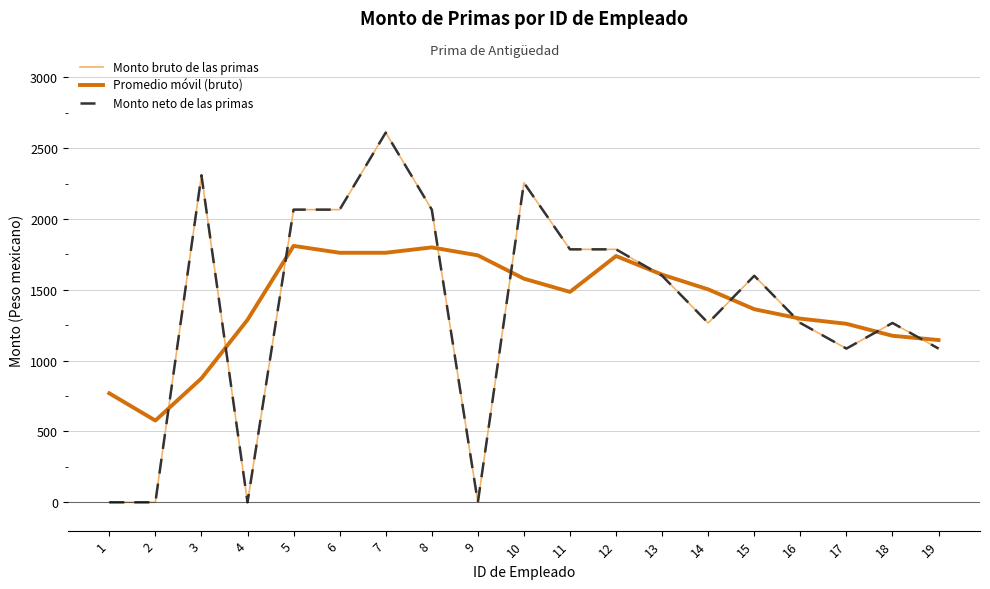

What is the difference between the highest and lowest values at 7?

848.2